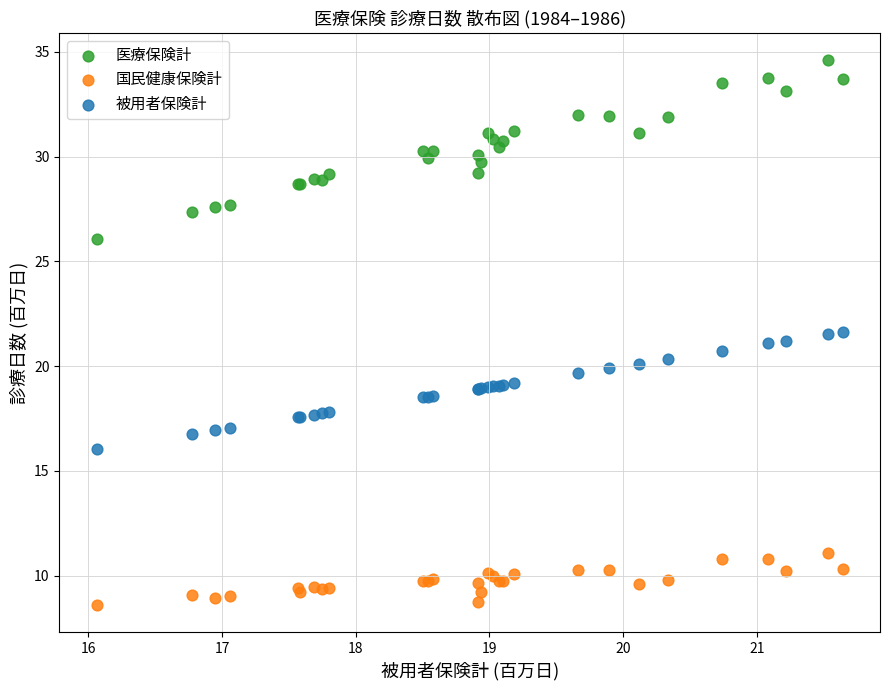

Which series reaches the minimum Y coordinate?

国民健康保険計